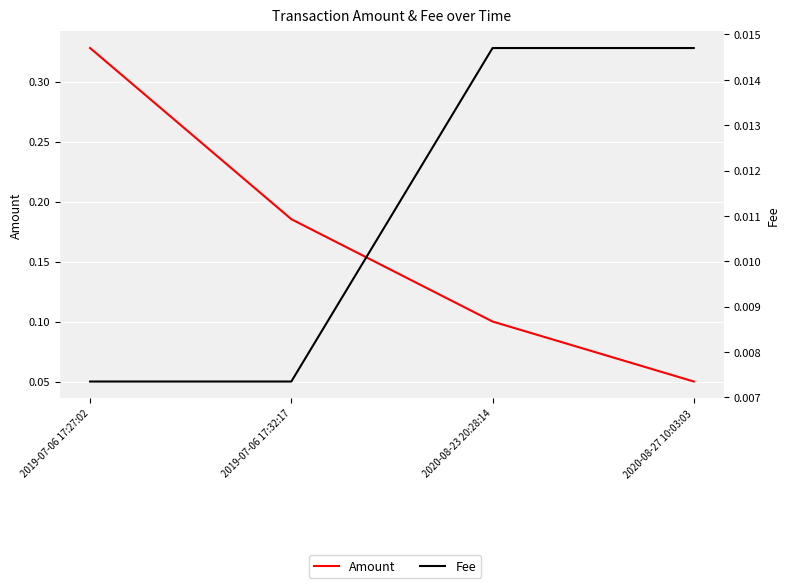

Rank the series at 2020-08-23 20:28:14 from highest to lowest value.

Amount, Fee